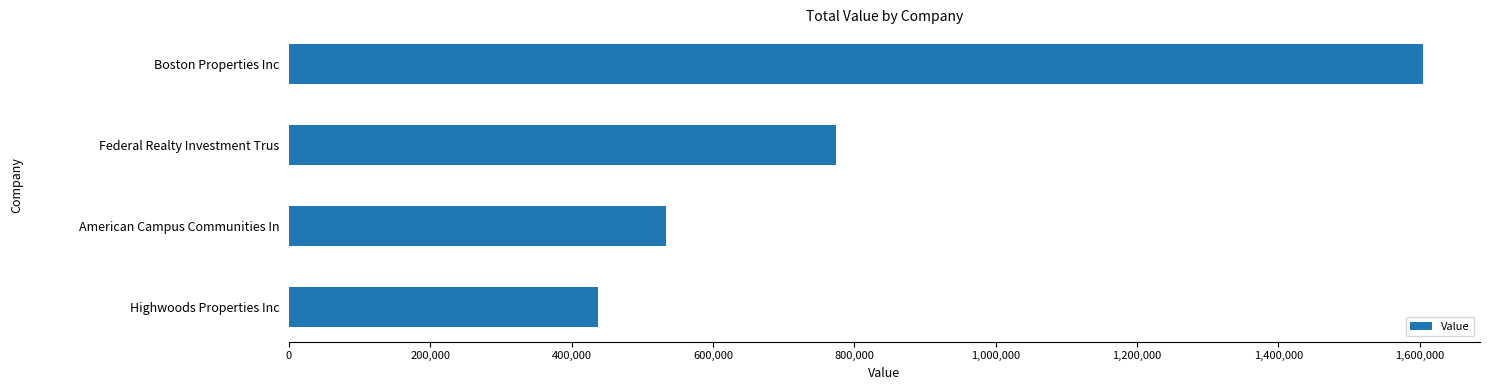

How many series are shown in this chart?

1